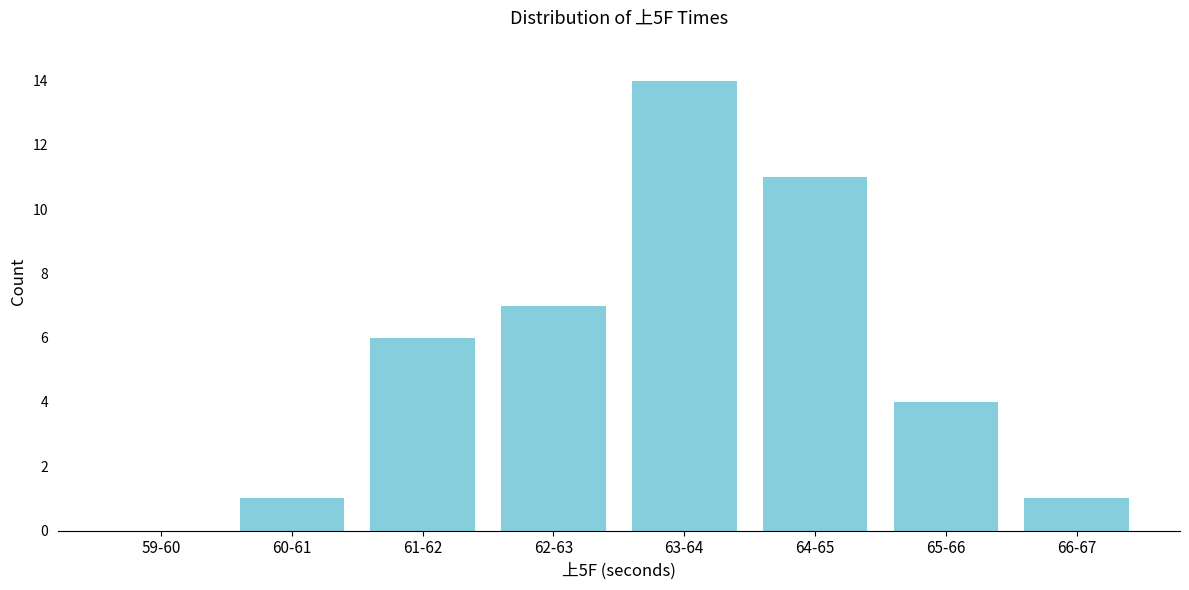

Reading left to right, transcribe all the data shown in this chart.

59-60=0	60-61=1	61-62=6	62-63=7	63-64=14	64-65=11	65-66=4	66-67=1